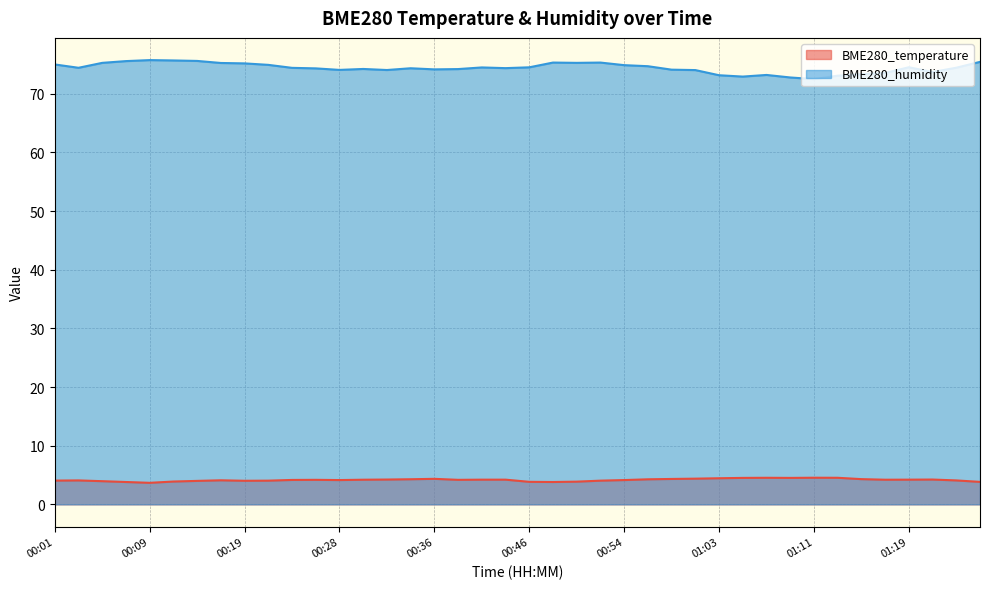

What is the difference between the highest and lowest values at 00:03?

70.4